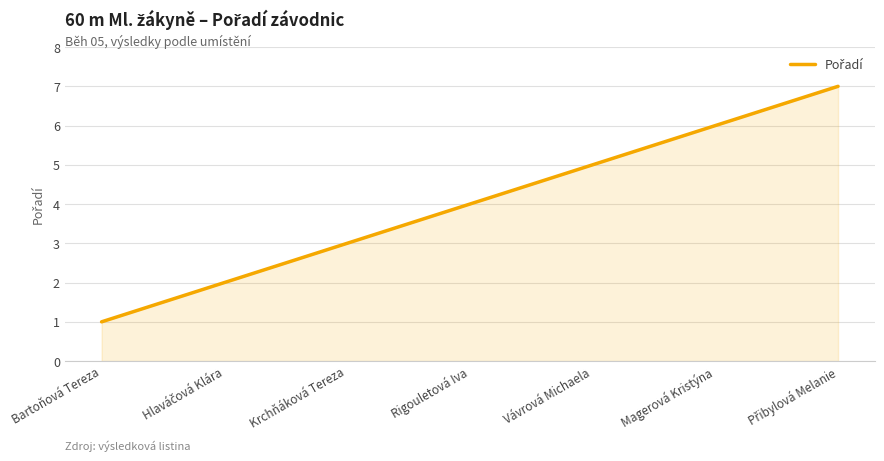

How many values are between 2 and 6?

5